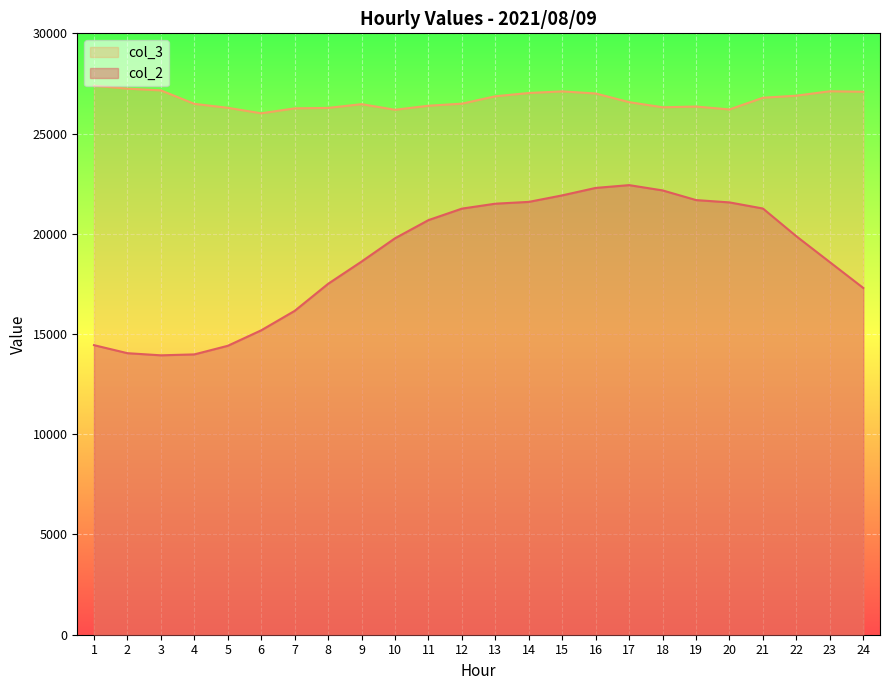

At how many categories does at least one series exceed 17394?

24